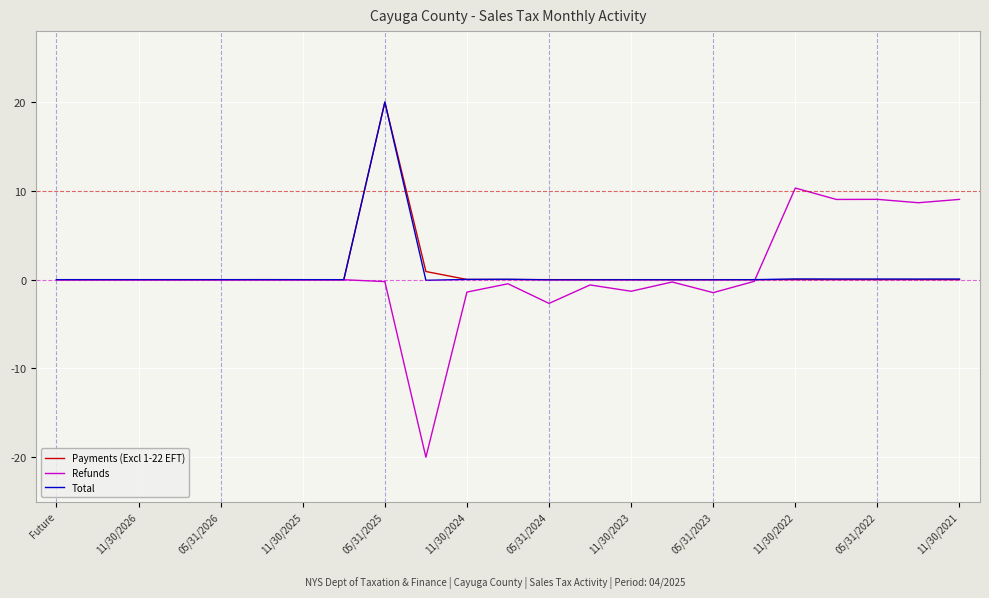

What is the maximum value shown in the chart?

20.0